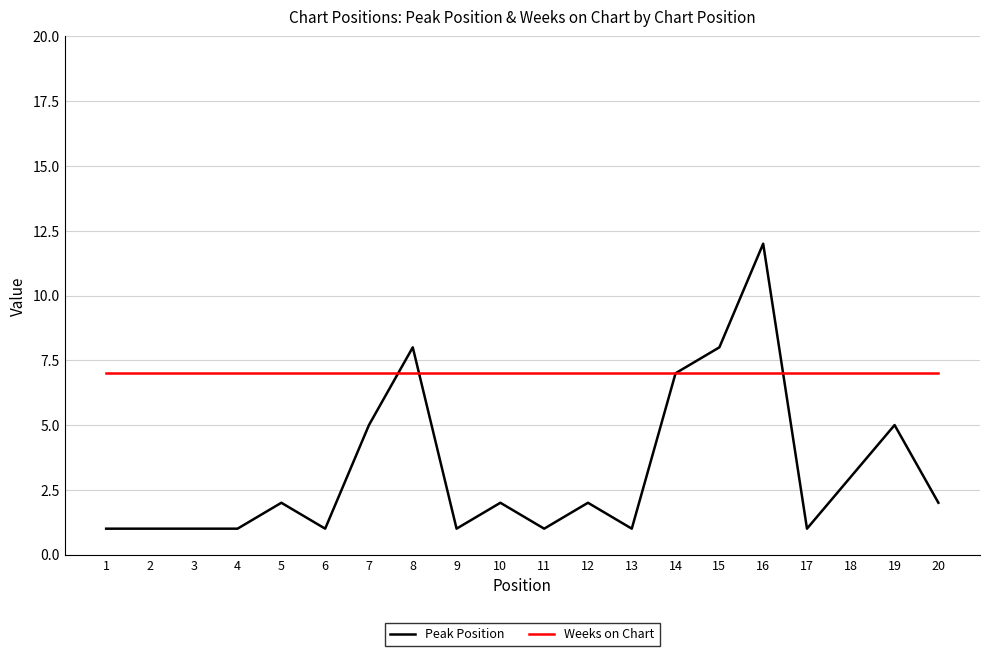

At how many categories does at least one series exceed 2?

20